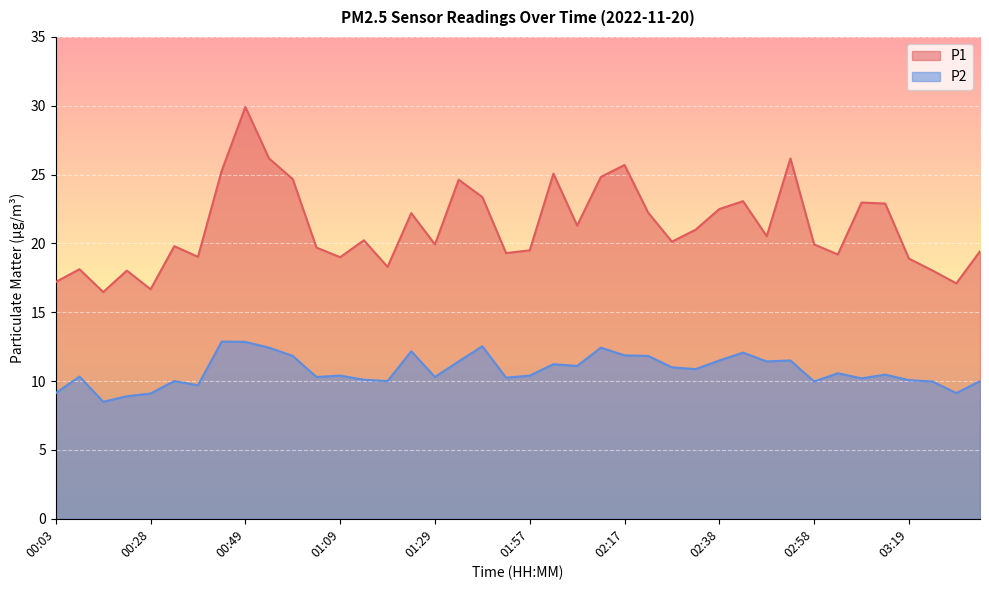

What is the greatest value displayed?

29.9